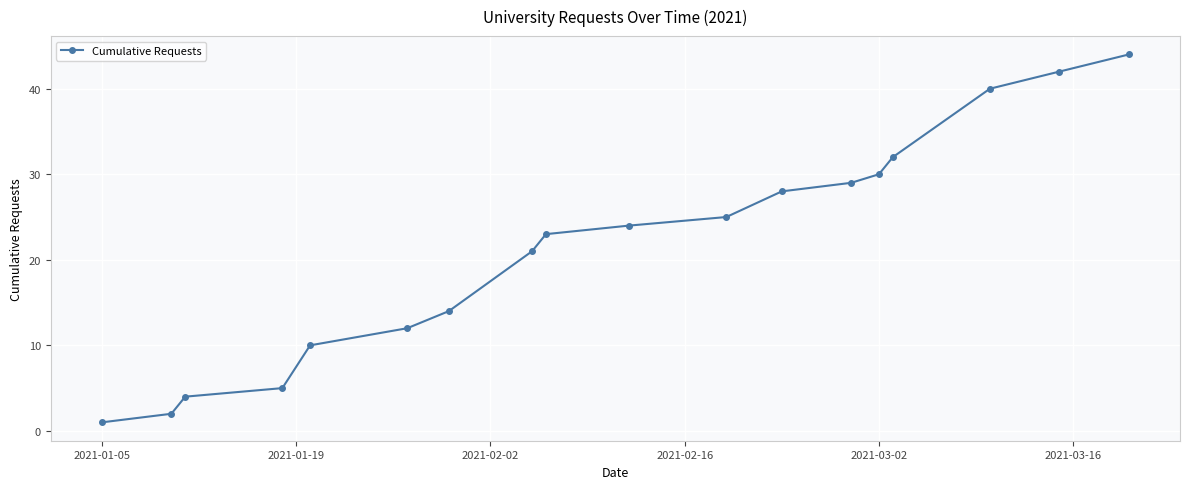

What is the difference between the second highest and minimum values?

41